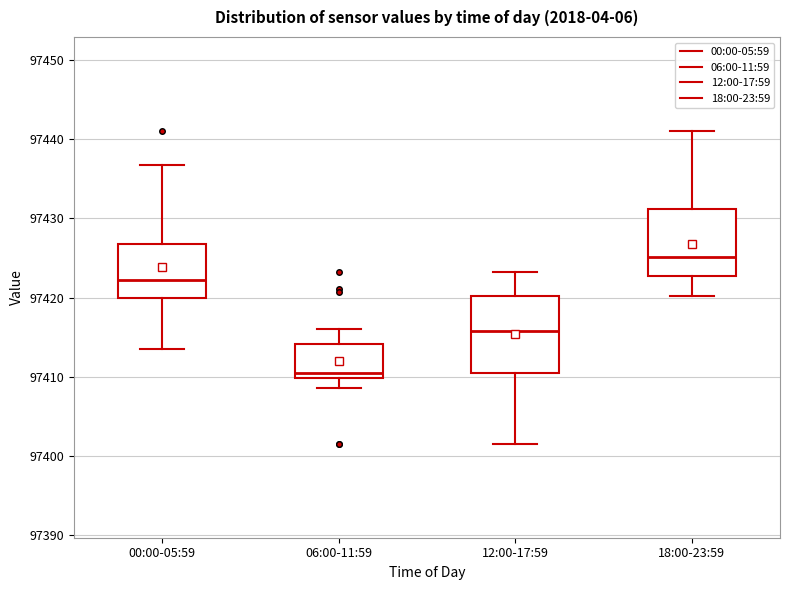

Comparing the boxes themselves (not the whiskers), which one is the tallest?

12:00-17:59